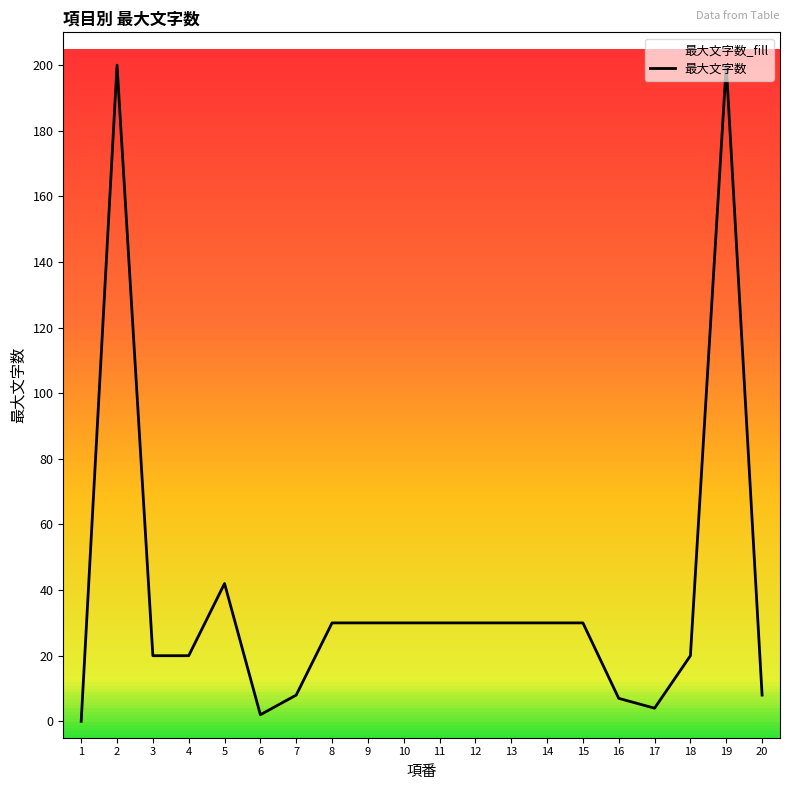

What is the greatest value displayed?

200